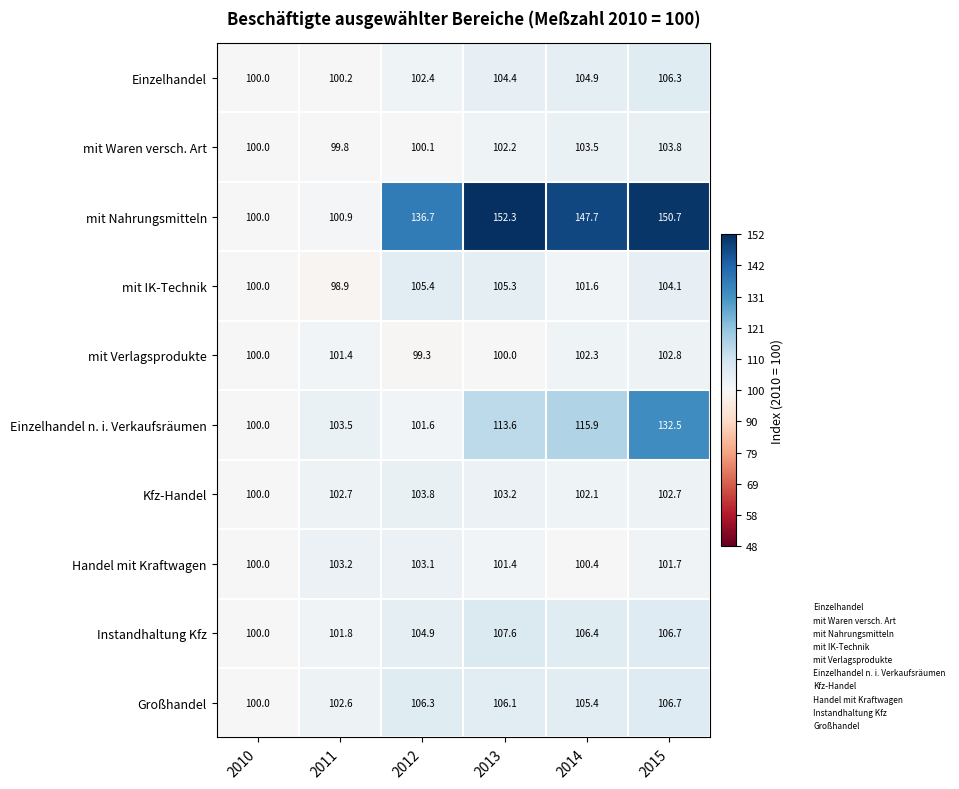

What is the total value across all series at 2011?

1015.0